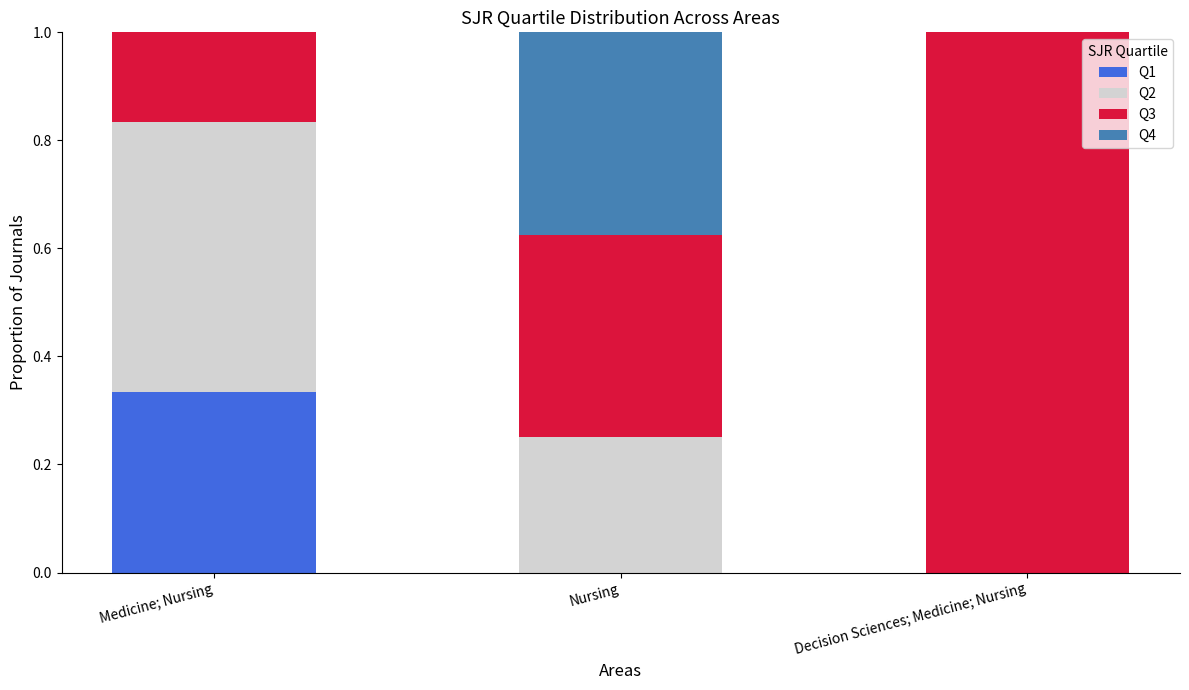

True or false: Q1 has a value of 0.0 at Nursing.

True